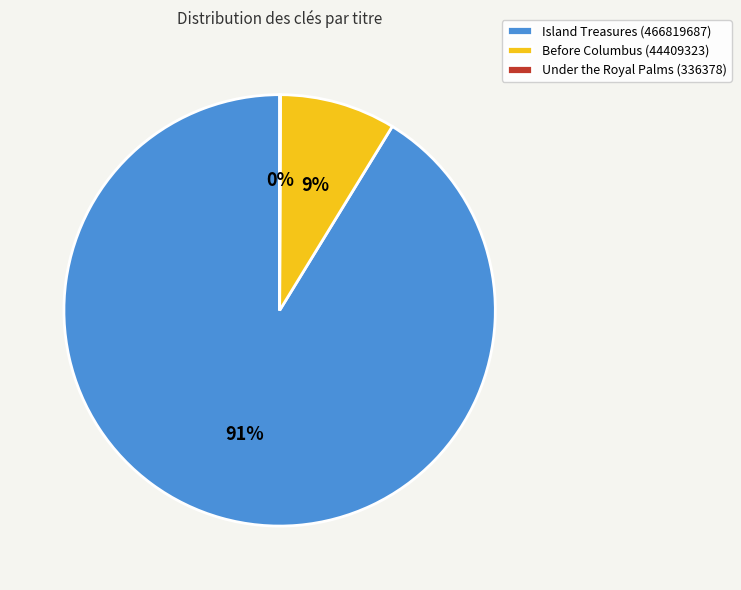

Is it true that Island Treasures (466819687) is 99% of the pie?

False